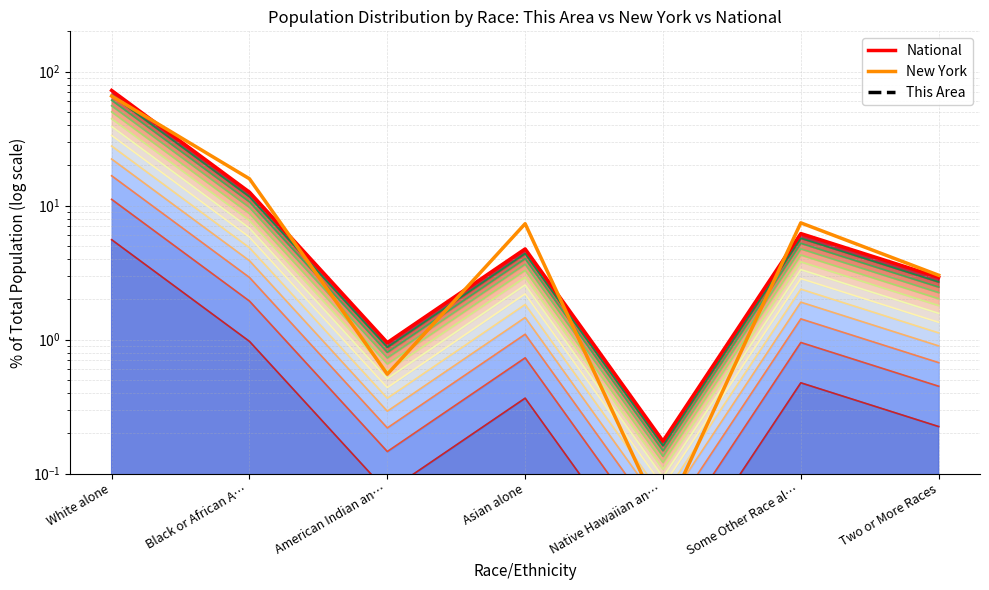

At which label is New York closest to 32?

Black or African A…